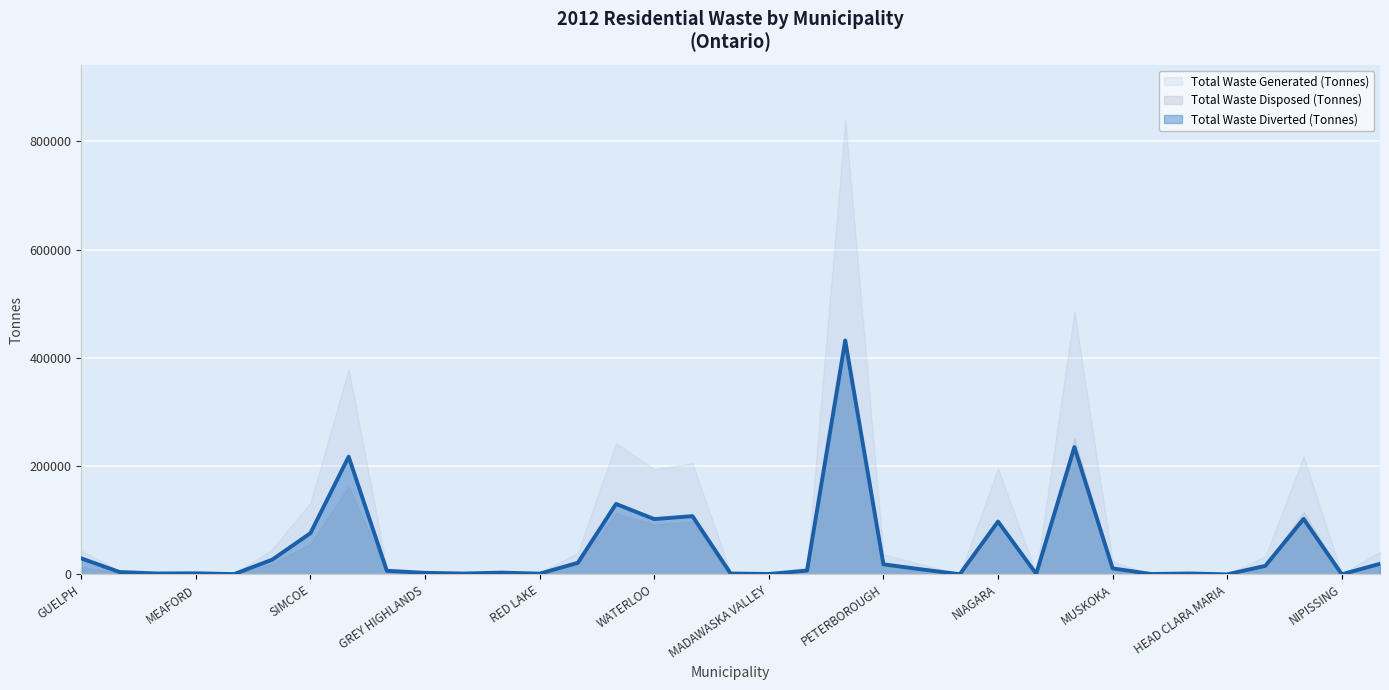

Is it true that Total Waste Disposed (Tonnes) equals 691.1 at AUGUSTA?

False